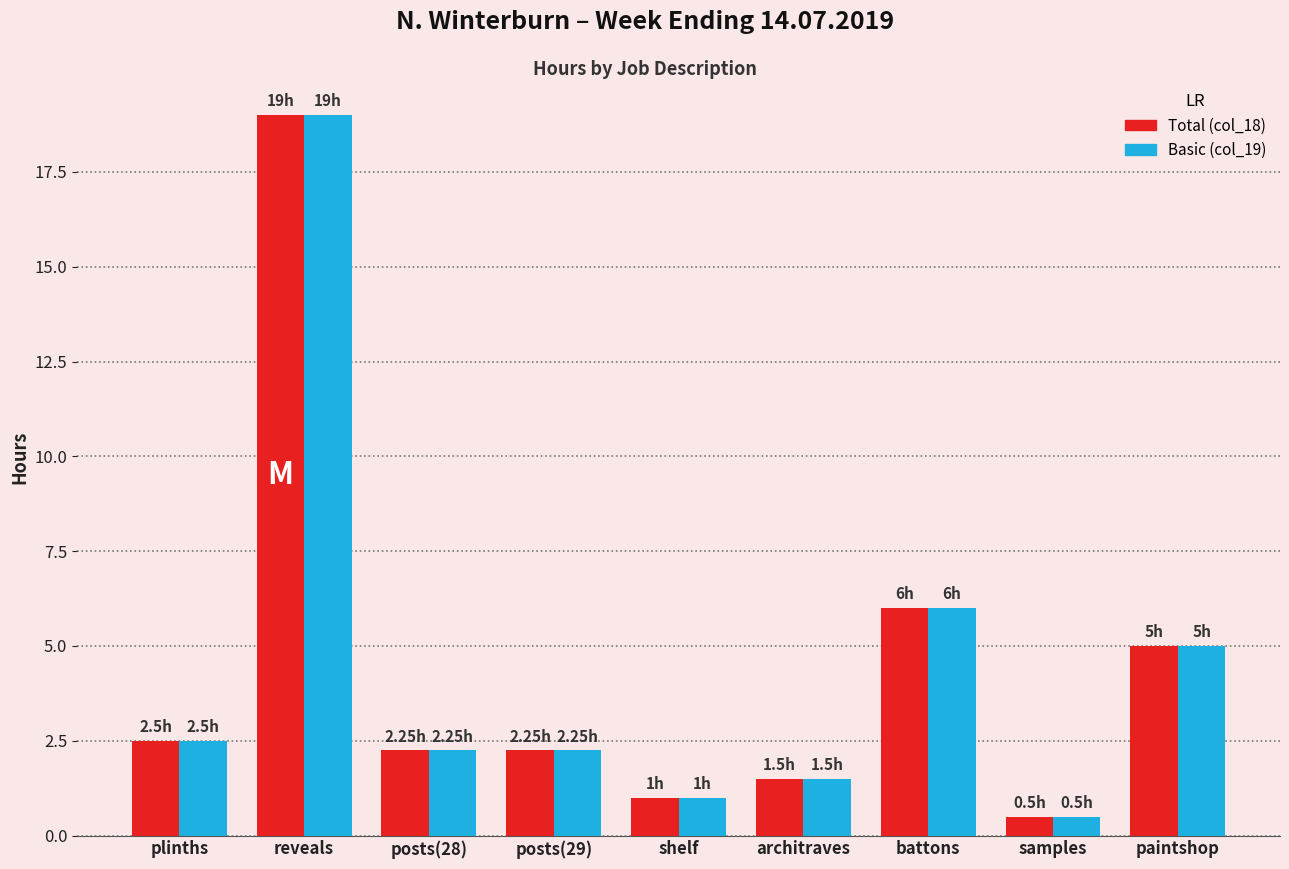

Where is Total (col_18) nearest to the value 9?

battons